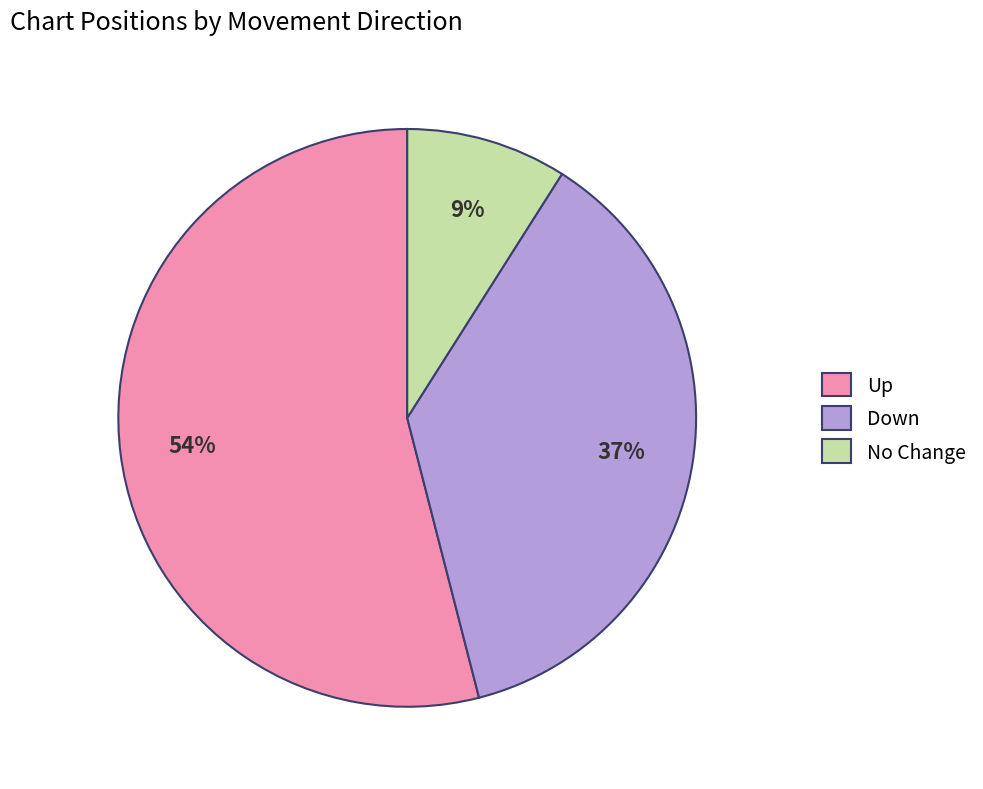

Which slice is the smallest?

No Change